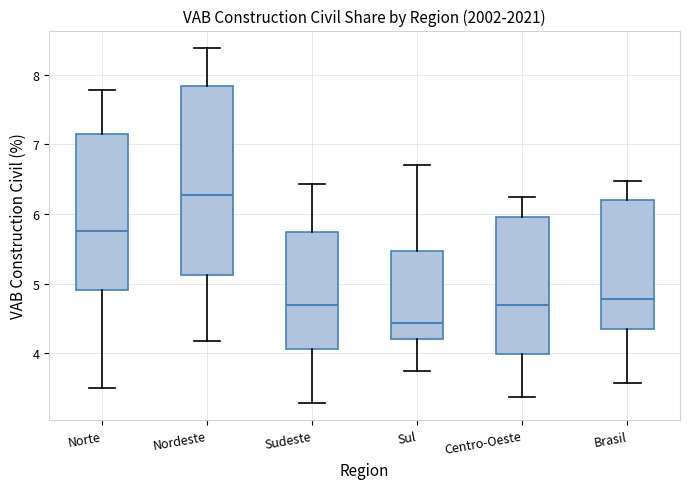

Which box is the tallest, from its lower edge to its upper edge?

Nordeste